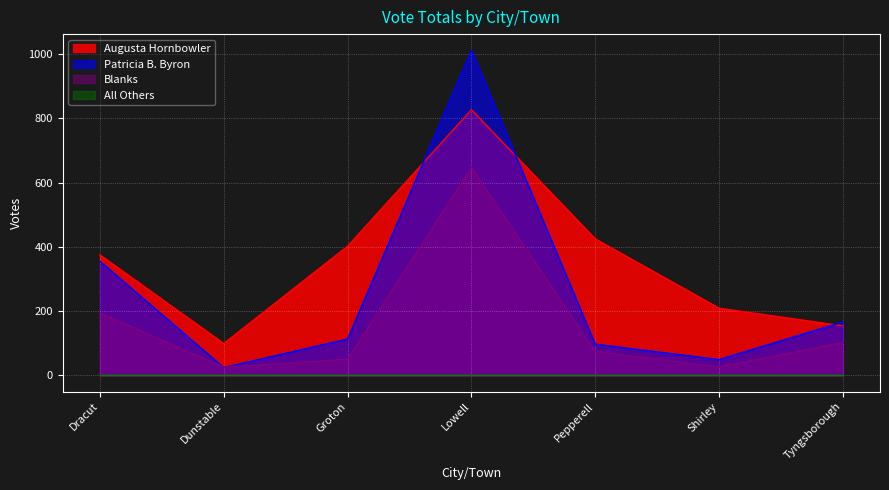

Rank the categories by Augusta Hornbowler value from lowest to highest.

Dunstable, Tyngsborough, Shirley, Dracut, Groton, Pepperell, Lowell